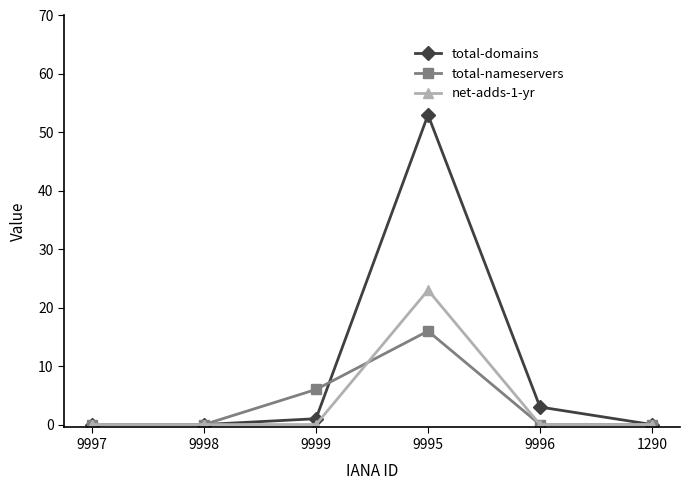

What is the difference between the highest and lowest values at 9995?

37